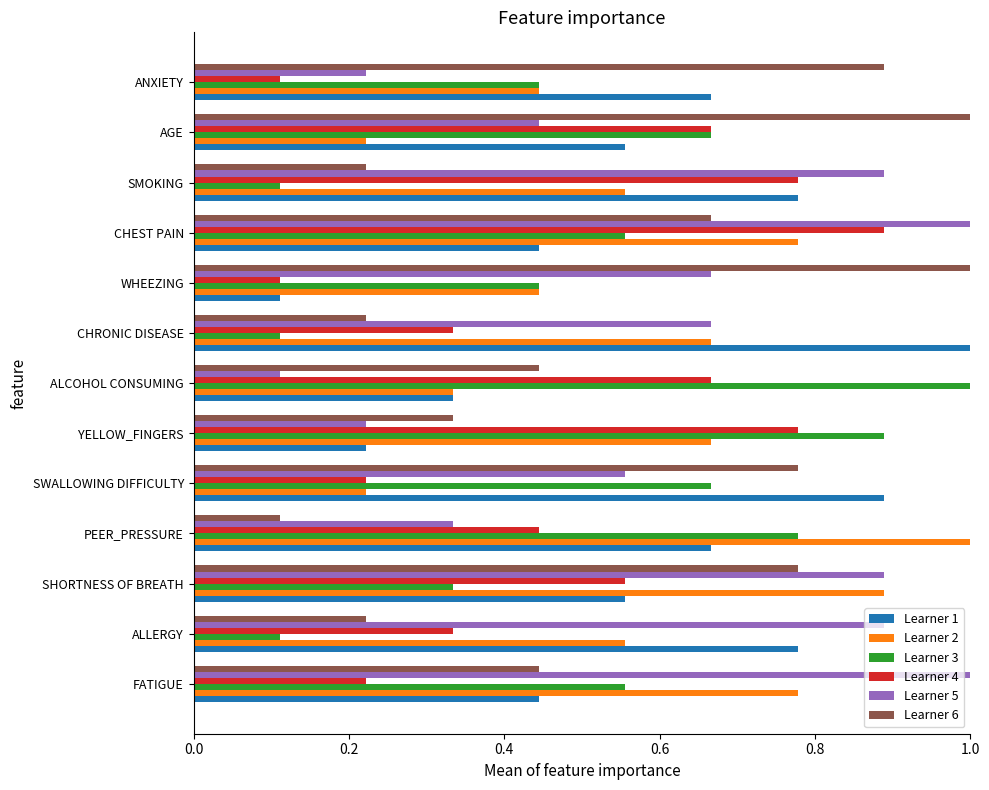

What is the sum of the Learner 1 values at ALLERGY and PEER_PRESSURE?

1.4